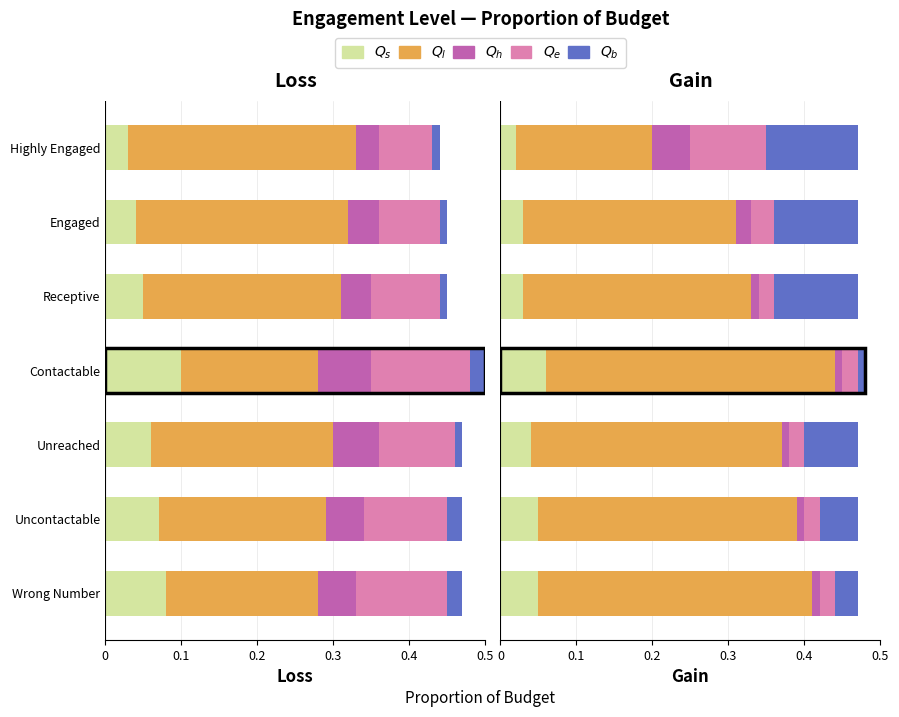

Rank the series at Receptive from highest to lowest value.

Ql, Qb, Qs, Qe, Qh